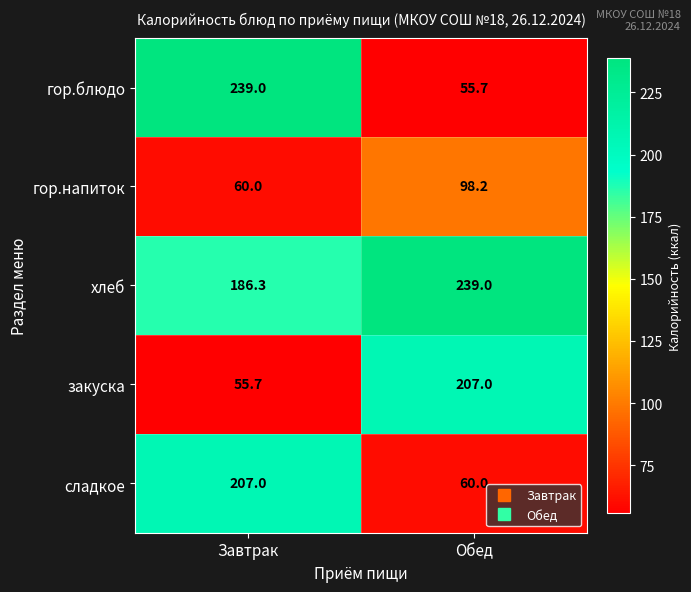

What is the difference between the highest and lowest values at Завтрак?

183.3